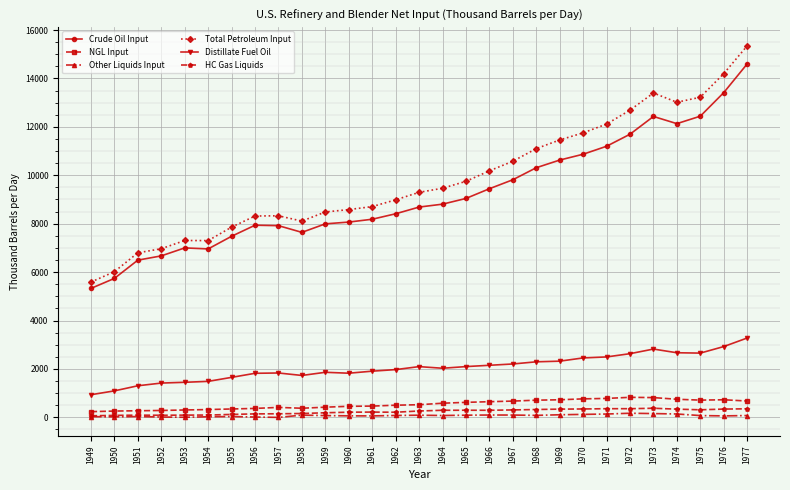

Which series has the largest range (max minus min)?

Total Petroleum Input